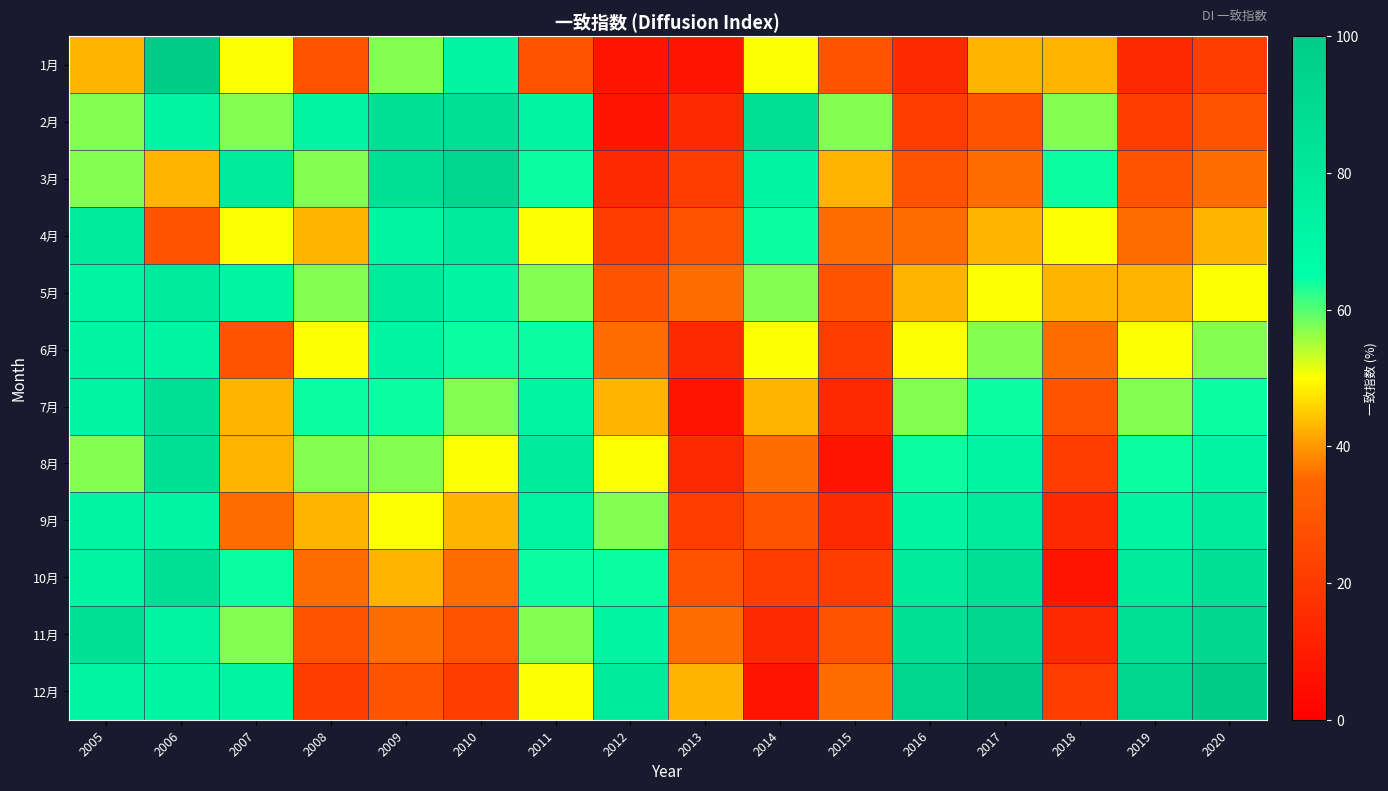

At how many categories does at least one series exceed 58?

14